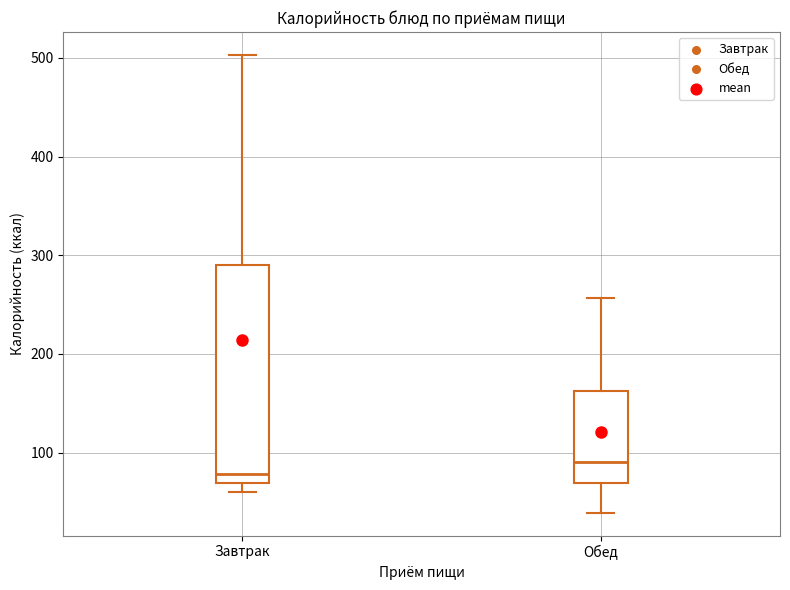

Which box's median line is the lowest?

Завтрак